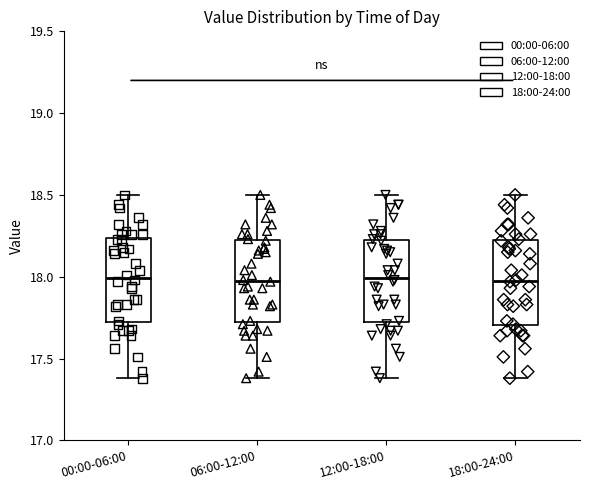

Where does the upper whisker of the box for 00:00-06:00 end on the y-axis? The values are not printed on the chart, so give them approximately, as read against the axis.

18.50